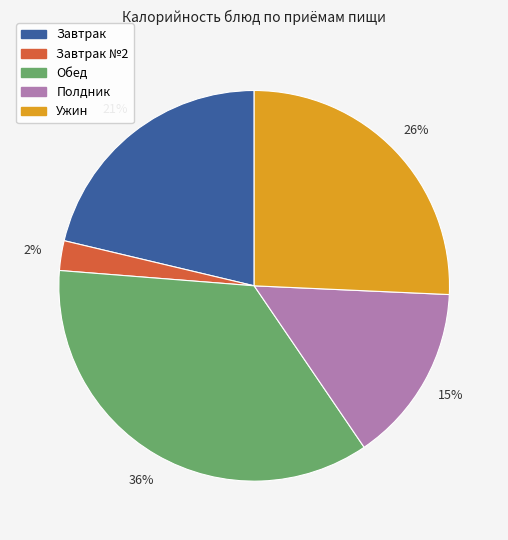

To the nearest percent, what is the average slice percentage?

20%